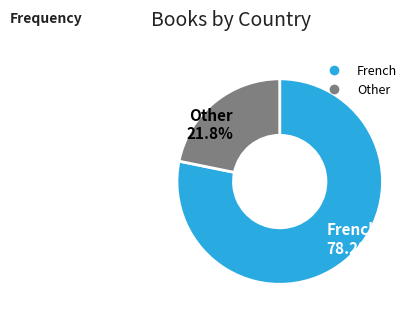

Does any single category account for the majority?

Yes